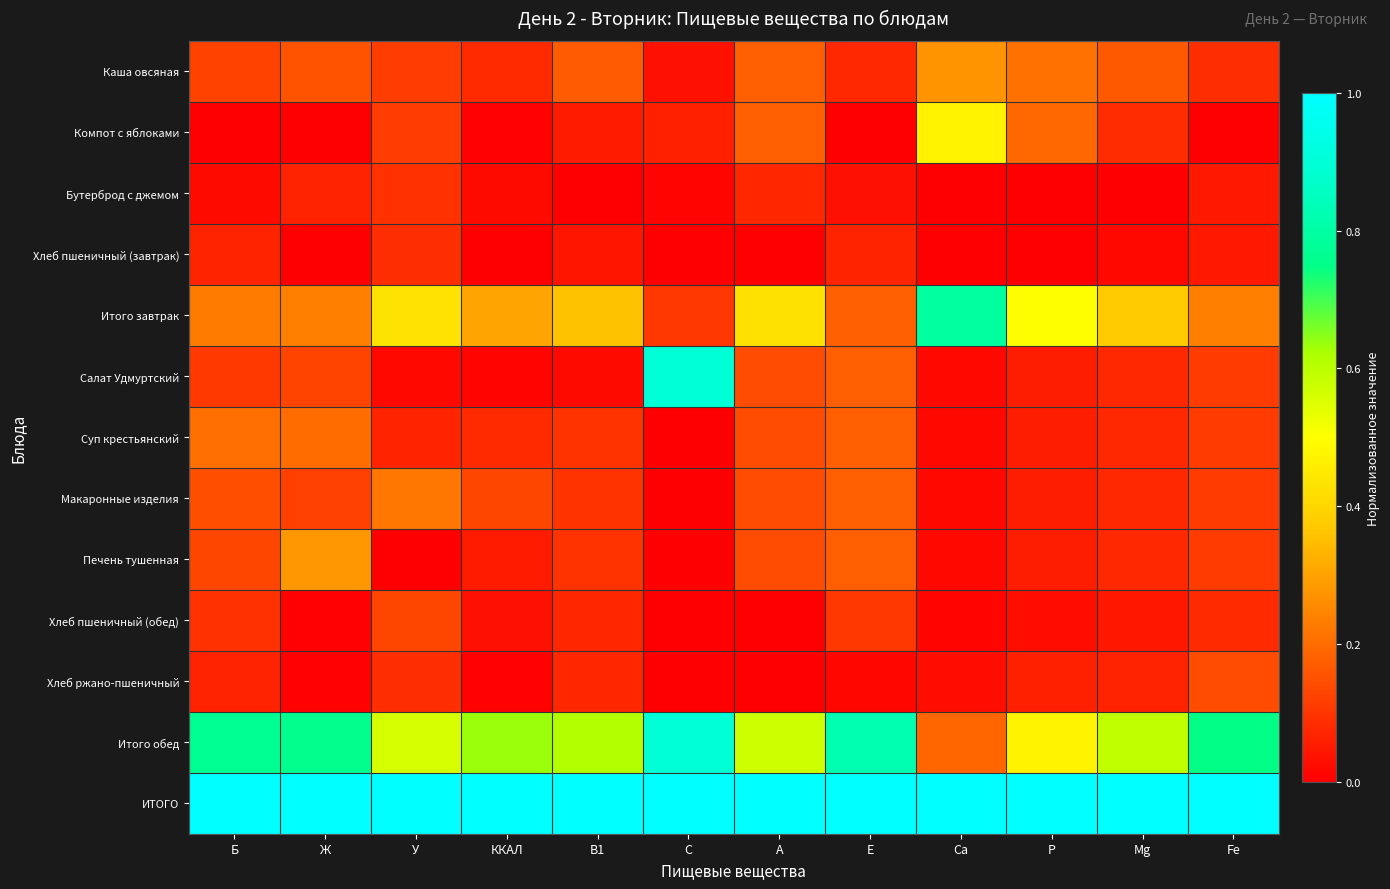

Which has a higher value, В1 or Fе?

В1